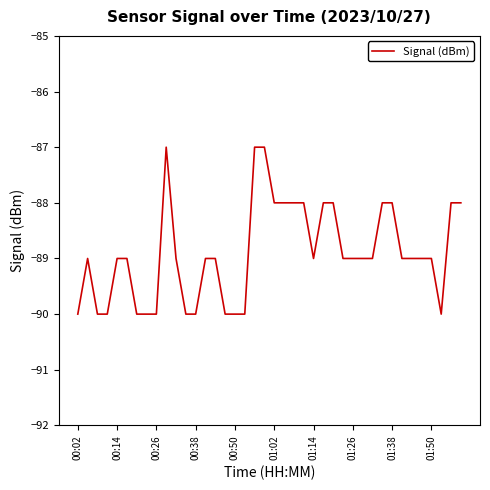

Reading left to right, extract all data points from this chart.

-90	-89	-90	-90	-89	-89	-90	-90	-90	-87	-89	-90	-90	-89	-89	-90	-90	-90	-87	-87	-88	-88	-88	-88	-89	-88	-88	-89	-89	-89	-89	-88	-88	-89	-89	-89	-89	-90	-88	-88